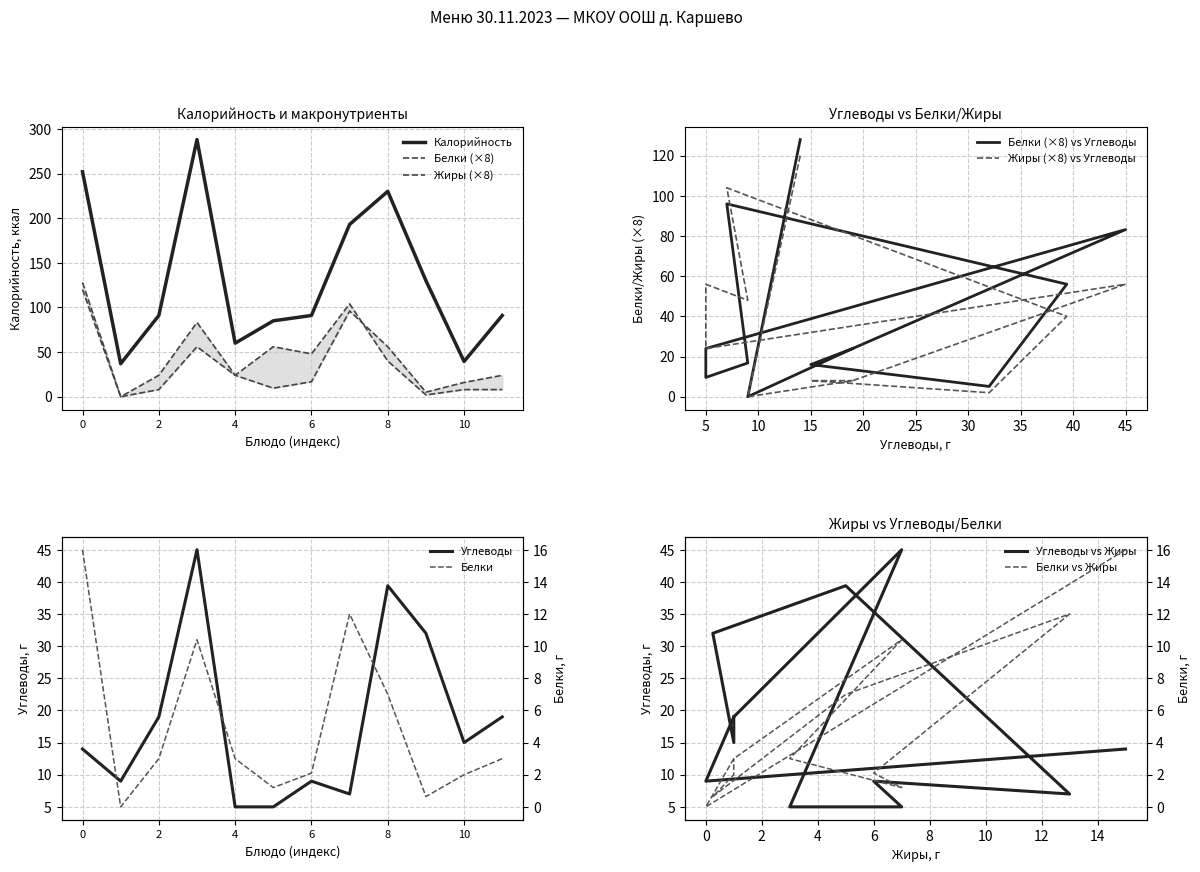

Reading left to right, extract all data points from this chart.

Калорийность: 252.0	37.0	91.0	288.0	60.0	85.0	91.0	193.0	230.0	130.0	39.5	91.0
Белки: 128.0	0.0	24.0	83.2	24.0	9.6	16.8	96.0	56.0	5.1	16.0	24.0
Жиры: 120.0	0.0	8.0	56.0	24.0	56.0	48.0	104.0	40.0	2.0	8.0	8.0
Углеводы: 14.0	9.0	19.0	45.0	5.0	5.0	9.0	7.0	39.4	32.0	15.0	19.0